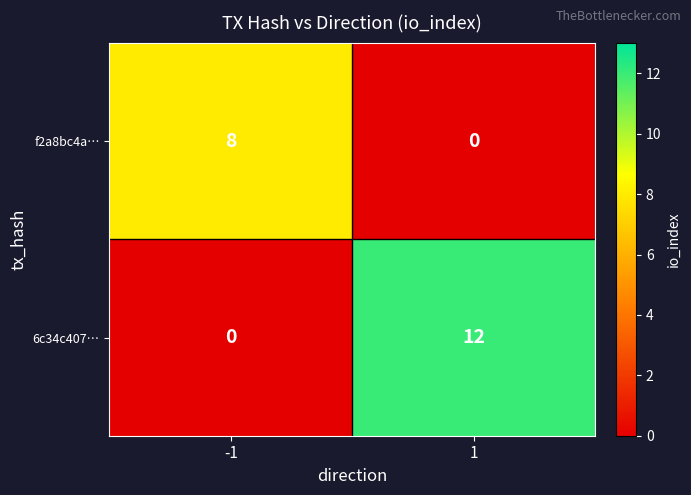

The value of 6c34c407… at -1 is -5. True or false?

False